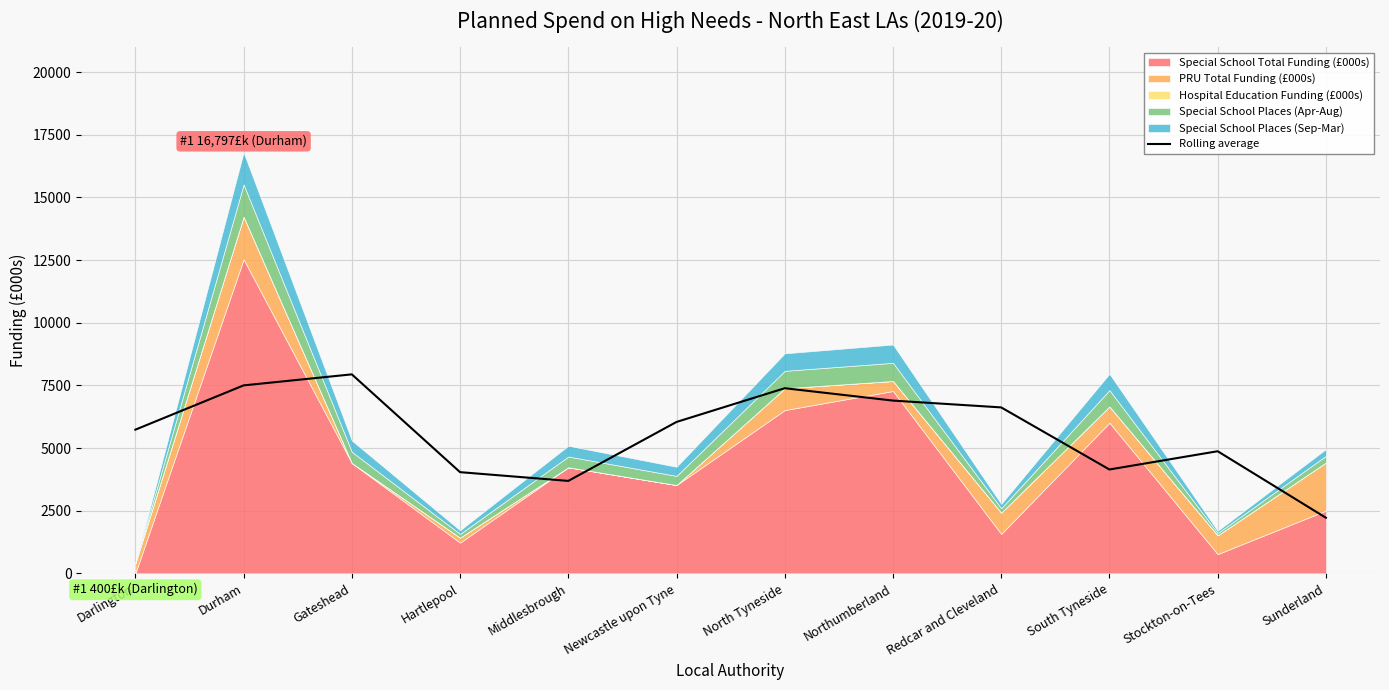

The chart shows a value of 5996.9 at Middlesbrough. True or false?

False